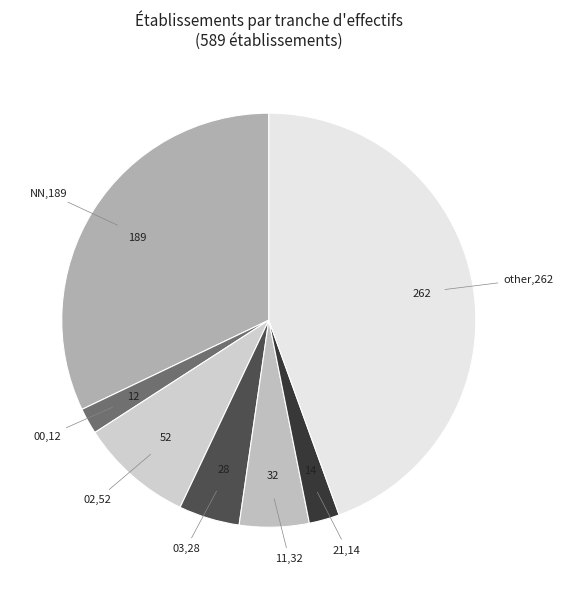

Does any single category account for the majority?

No